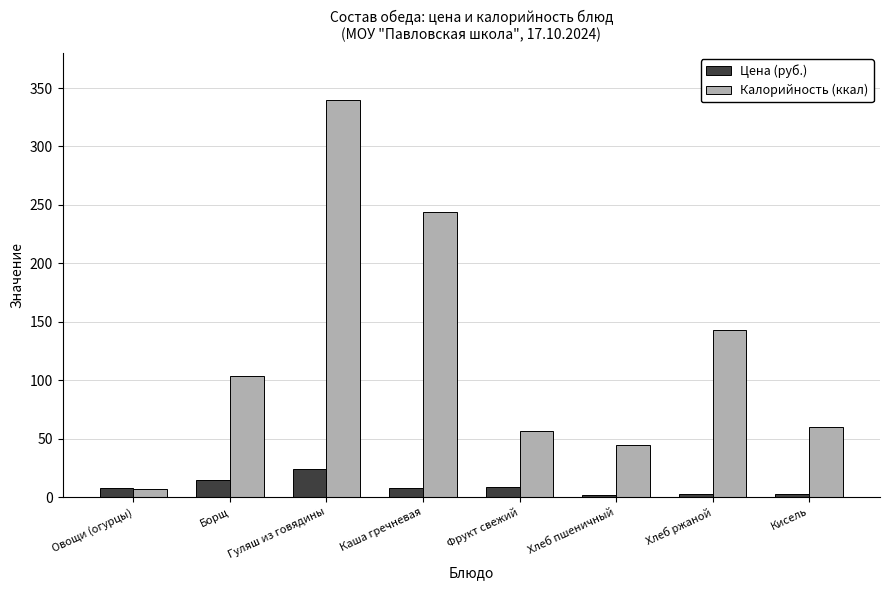

What is the difference between the second highest and second lowest values in the Калорийность (ккал) series?

199.5